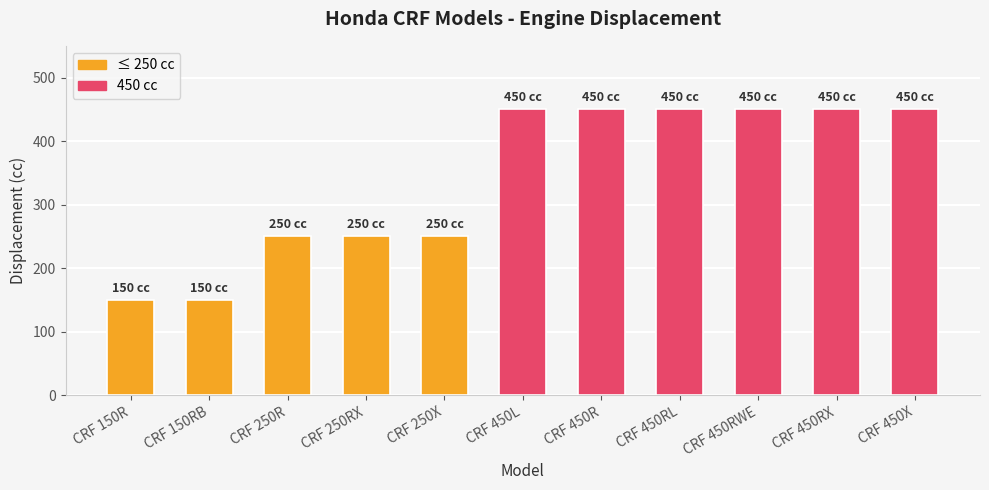

What is the minimum value shown in the chart?

150